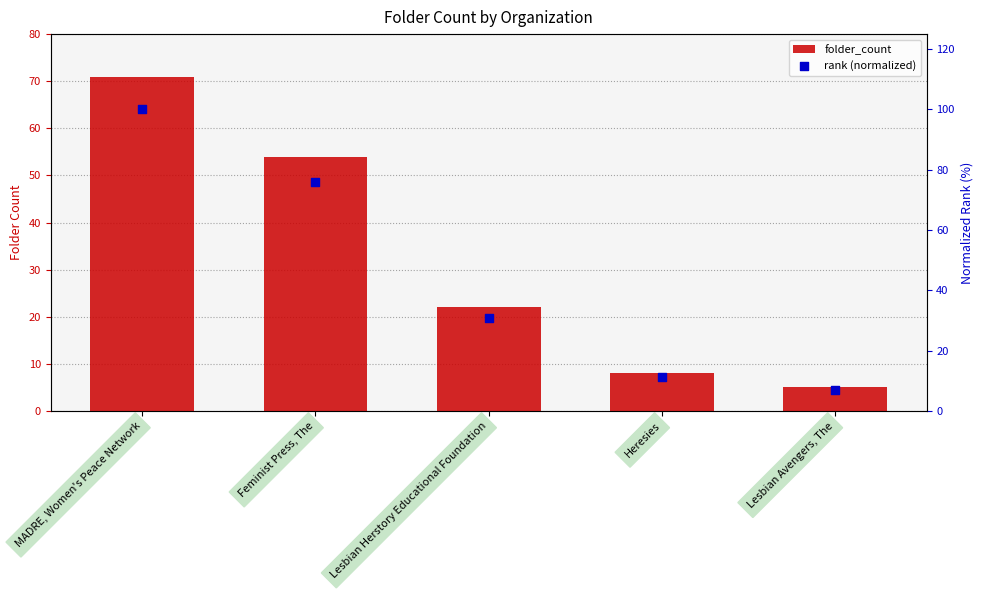

Which series has the largest Y range (max minus min)?

rank (normalized)